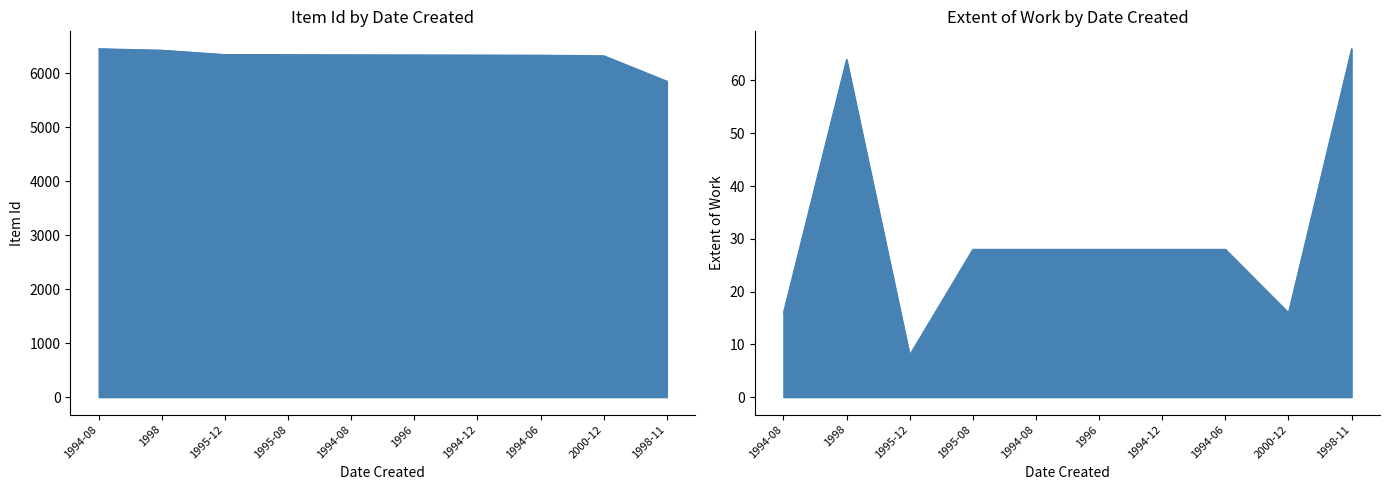

What are all the series names shown in the legend?

Item Id, Extent of Work